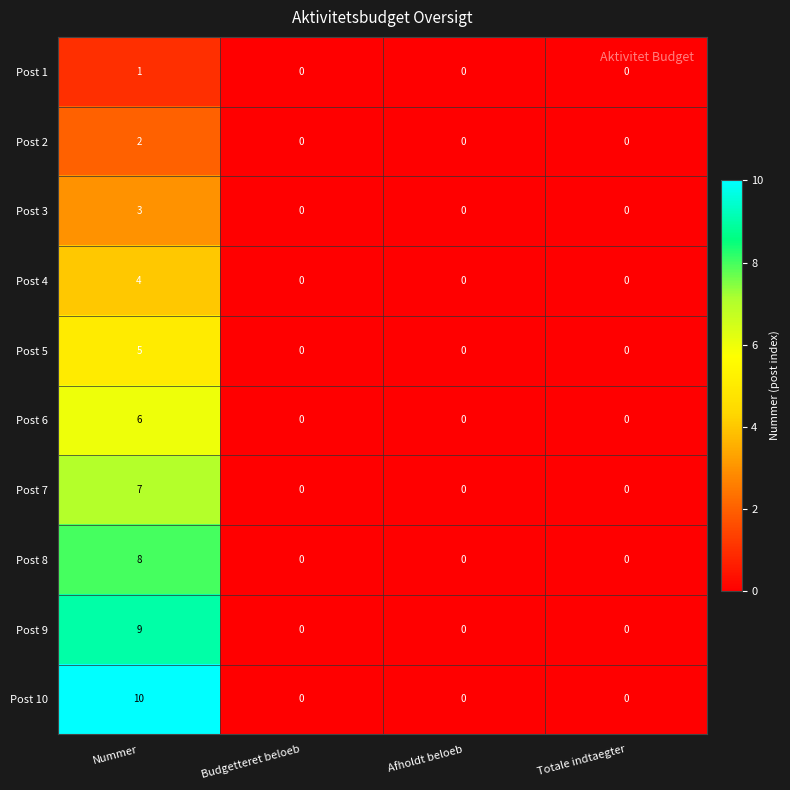

Which label corresponds to the largest value in the chart?

Nummer